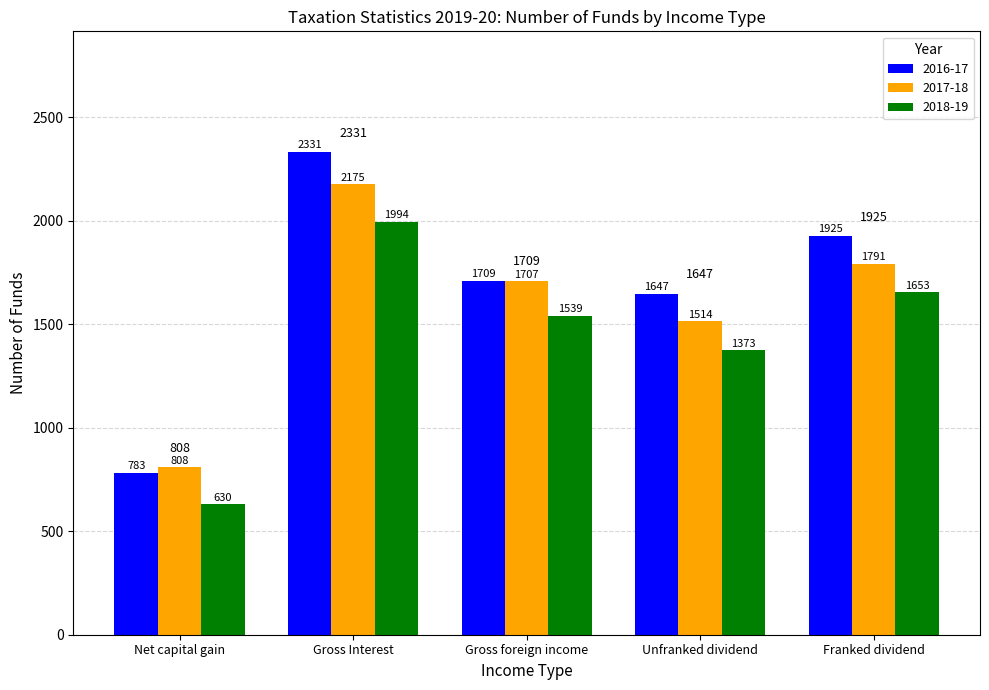

What position from the left is Net capital gain?

1